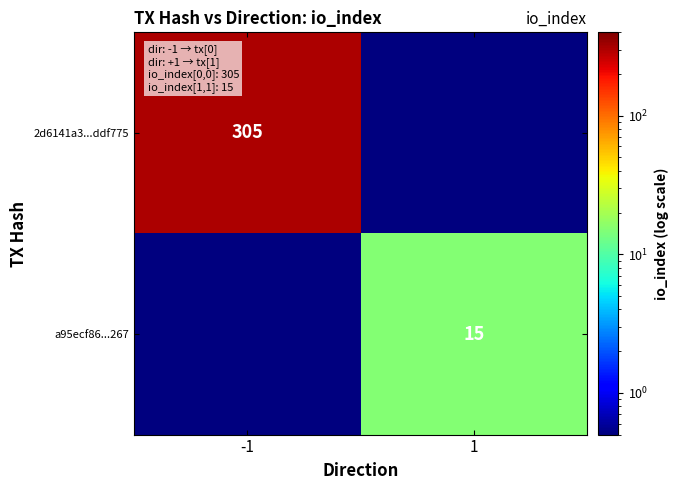

True or false: 2d6141a3...ddf775 has a value of 462.5 at -1.

False